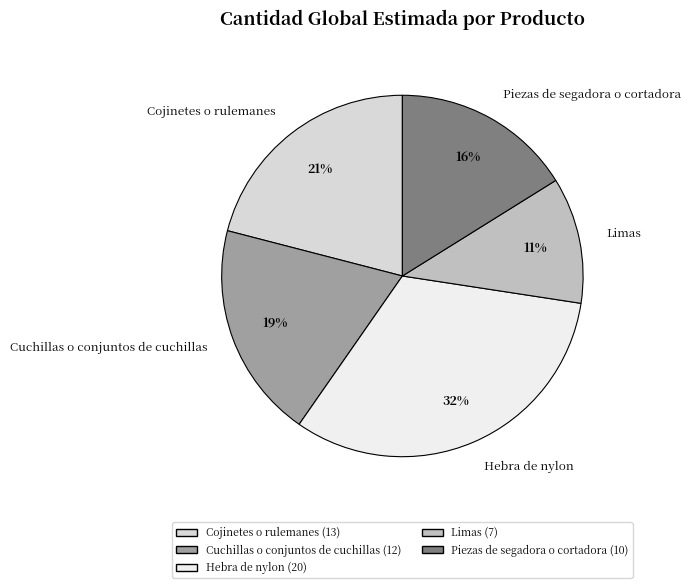

To the nearest percent, what portion does Piezas de segadora o cortadora represent?

16%